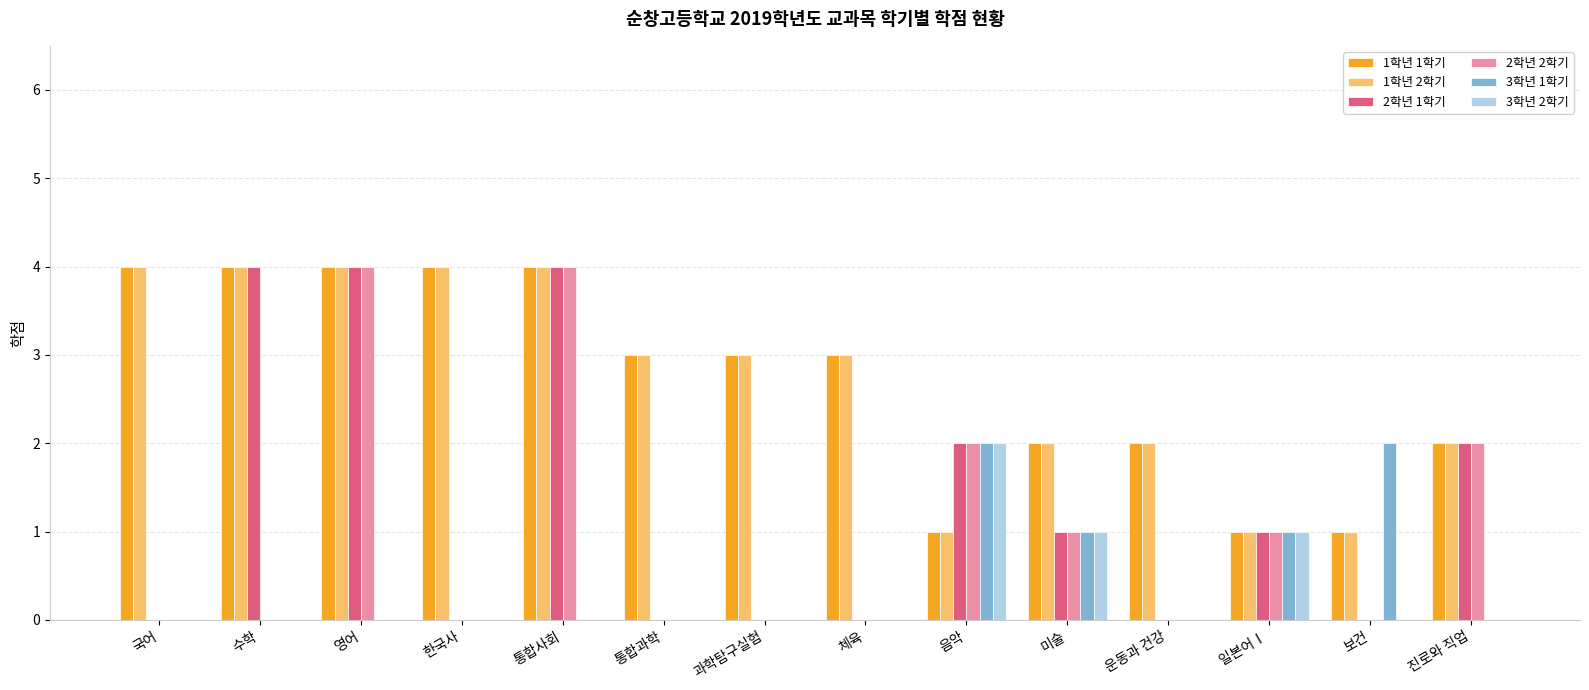

What is the sum of all 1학년 1학기 values?

38